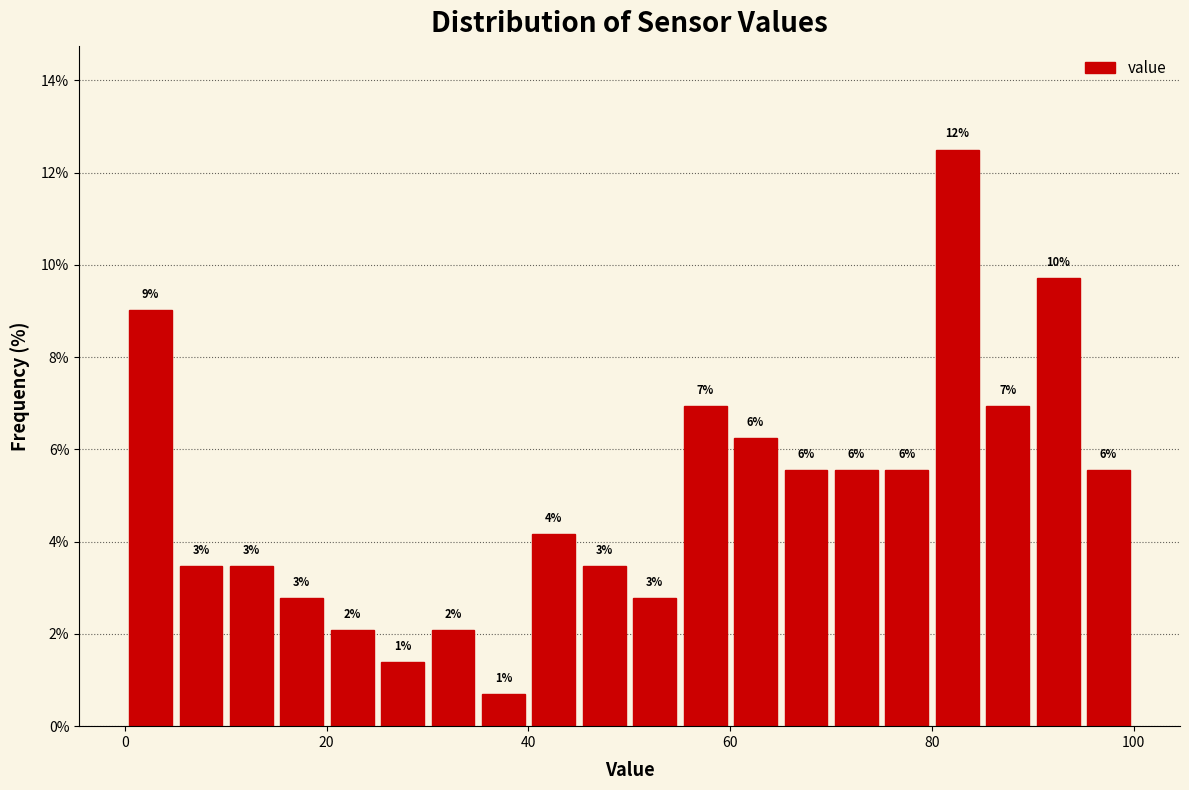

Around what value on the x-axis is the tallest bar? Give the approximate position of its centre, as read against the axis.

82